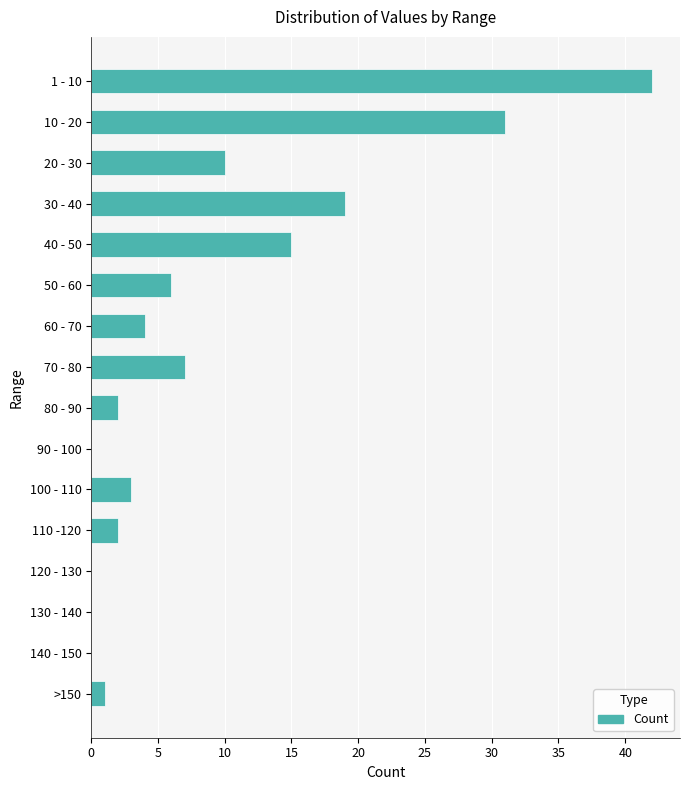

The value at >150 is 1. True or false?

True